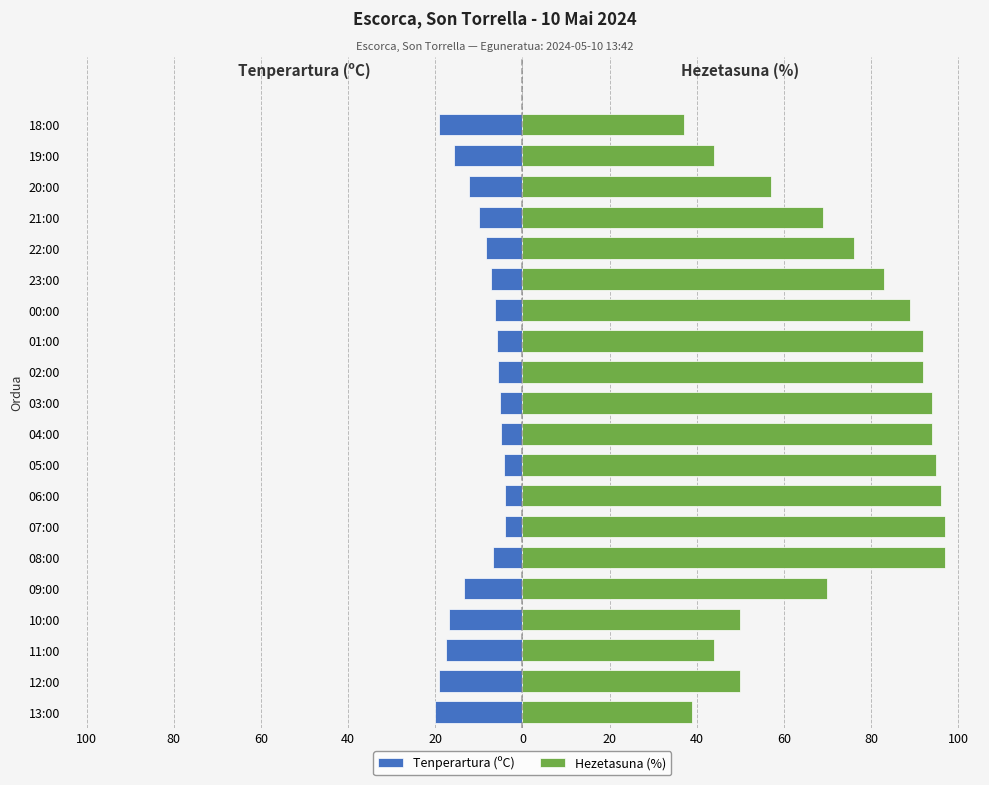

Which has a higher value, 18:00 or 03:00?

03:00